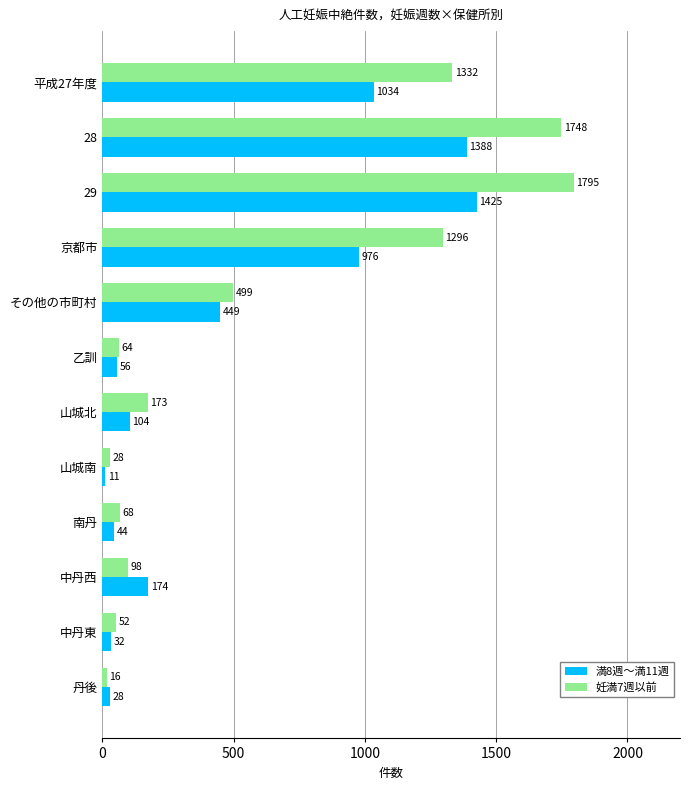

Where is 妊満7週以前 nearest to the value 905?

京都市